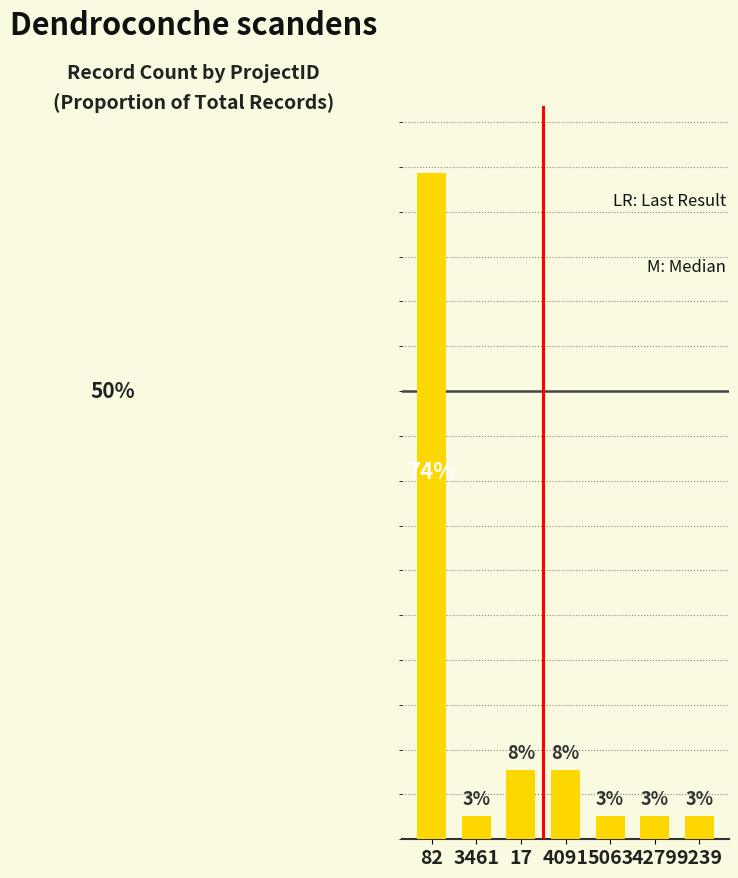

Does the chart contain any negative values?

No